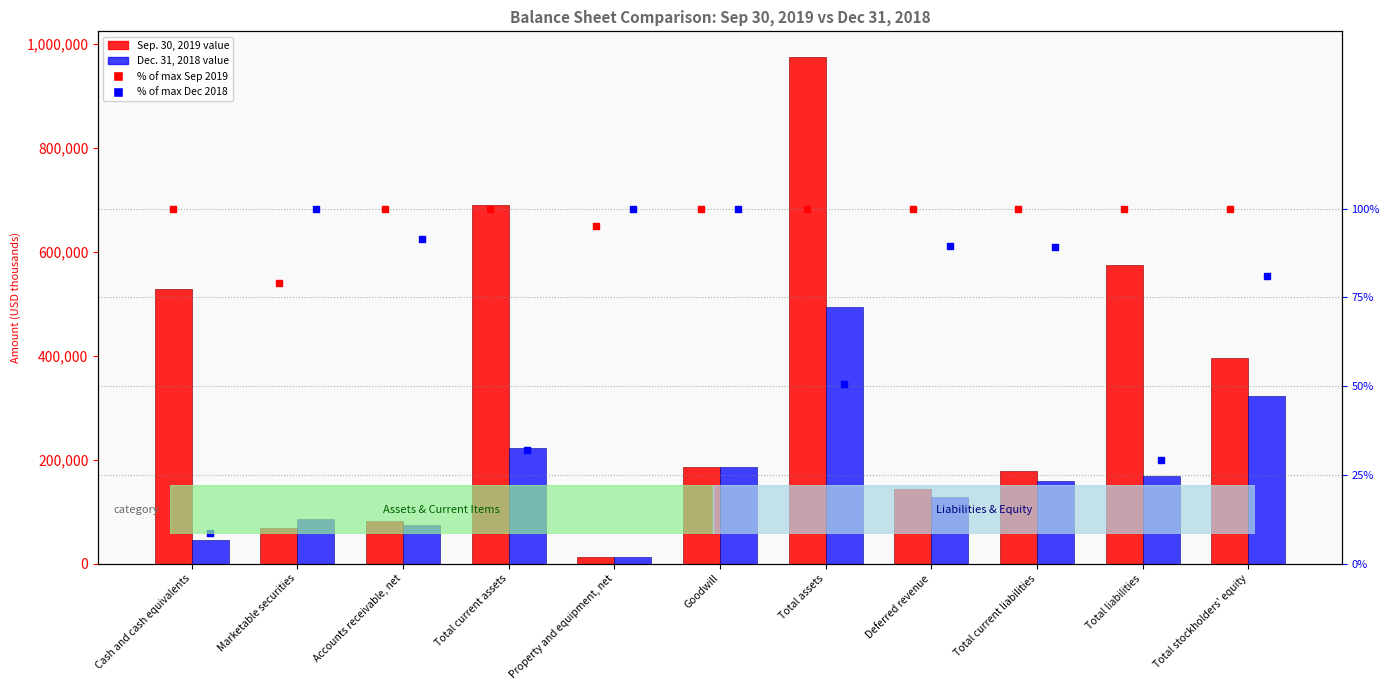

Which series contains the lowest Y value?

% rank Dec 2018